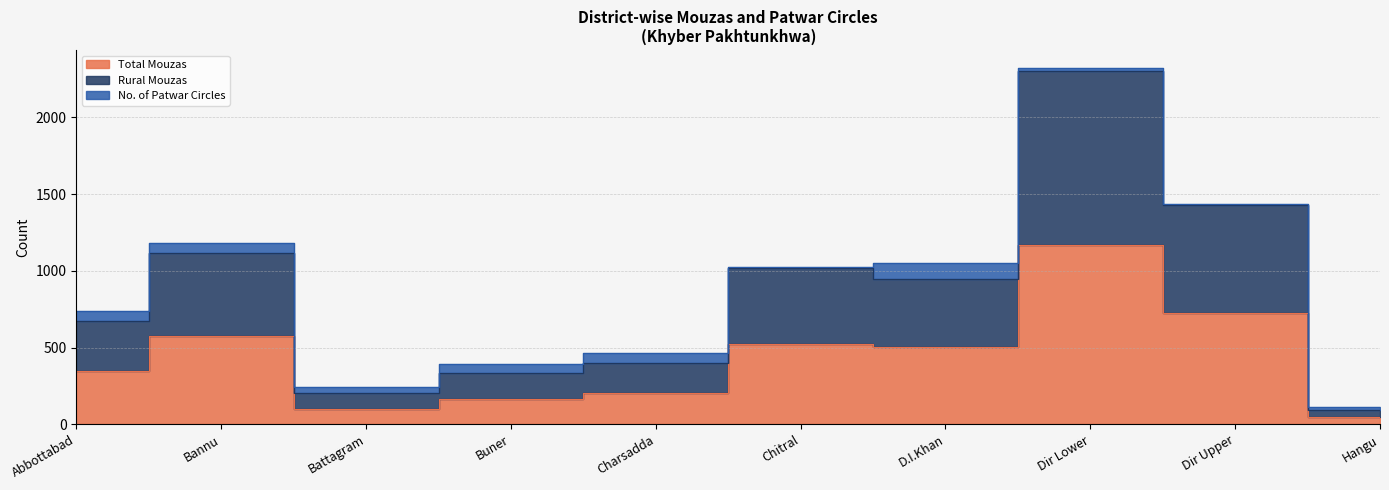

What is the label of the 2nd point from the left?

Bannu